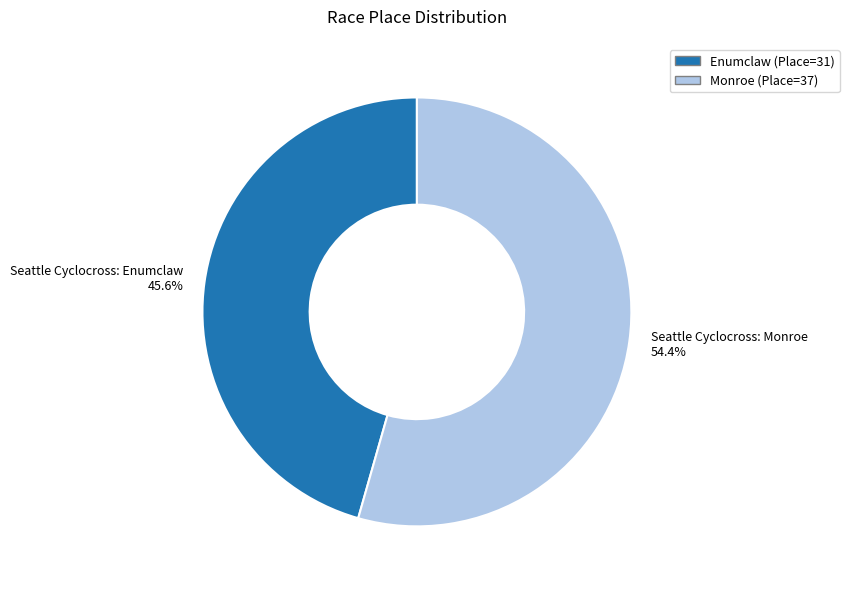

True or false: Seattle Cyclocross: Monroe accounts for 54% of the total.

True